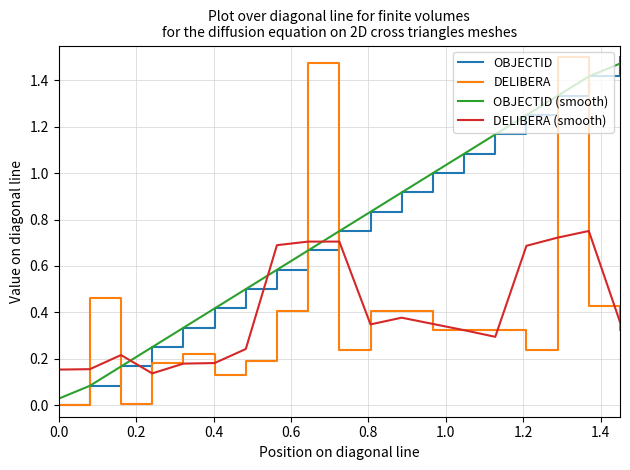

What is the difference between the second highest and minimum values in the DELIBERA (smooth) series?

0.6